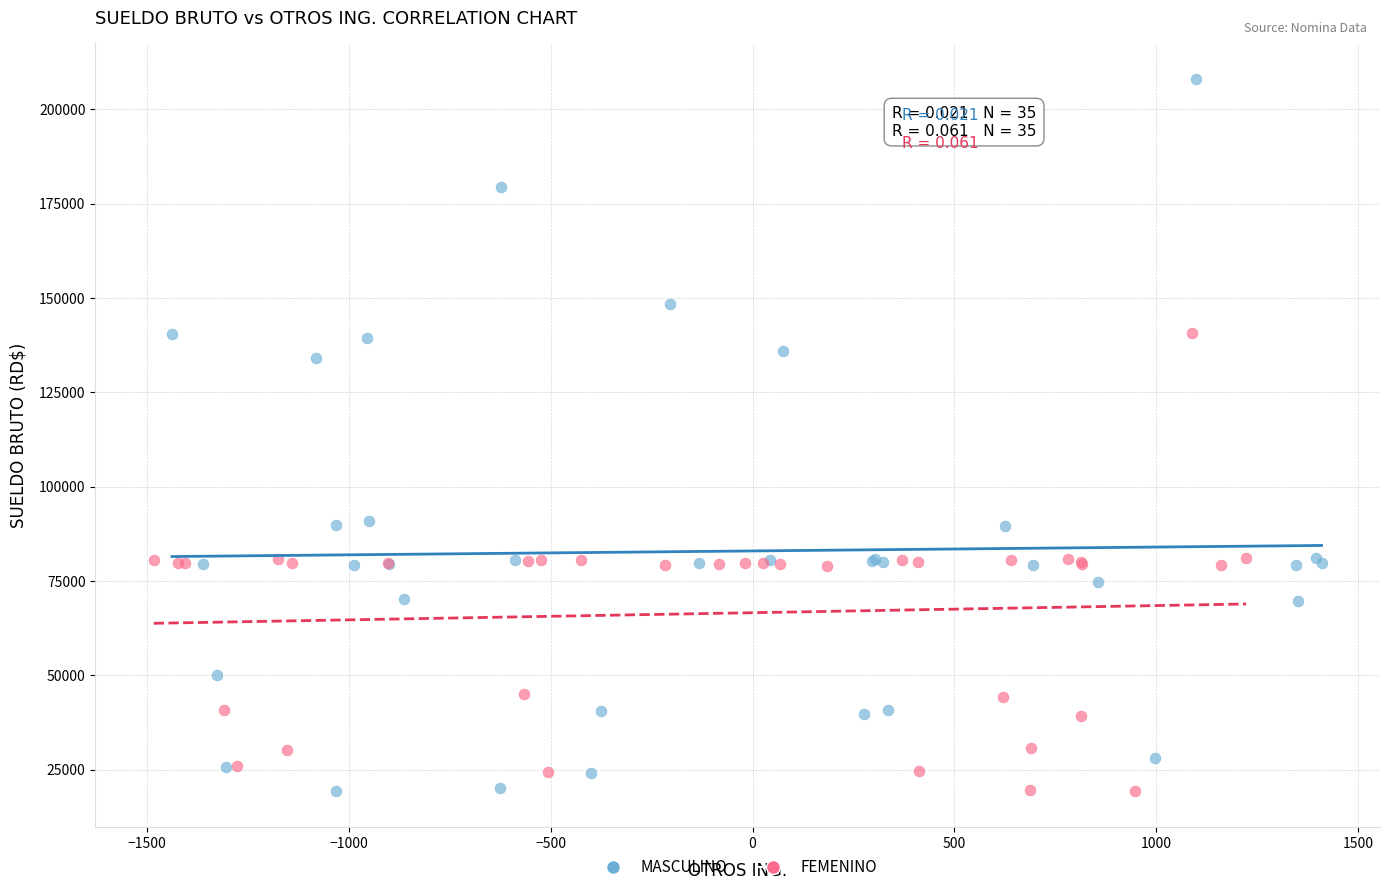

Which series has the largest Y range (max minus min)?

MASCULINO